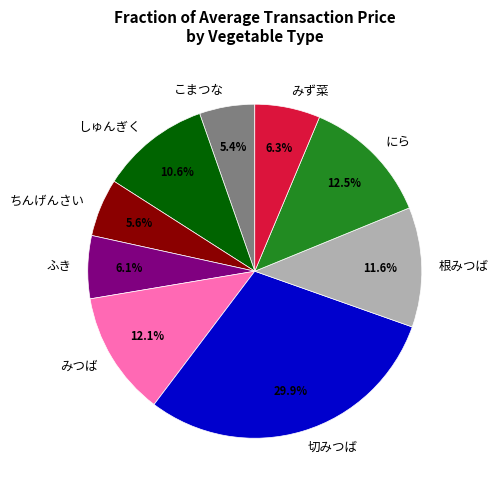

Is there a majority slice in this chart?

No